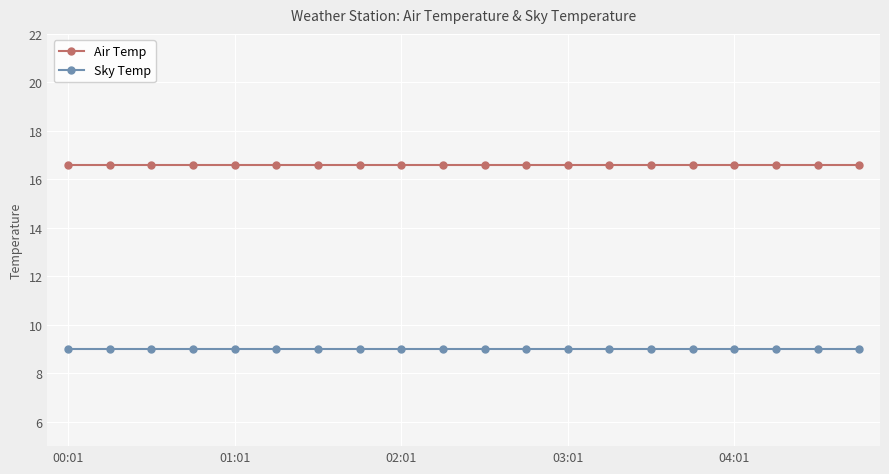

What is the maximum value shown in the chart?

16.6